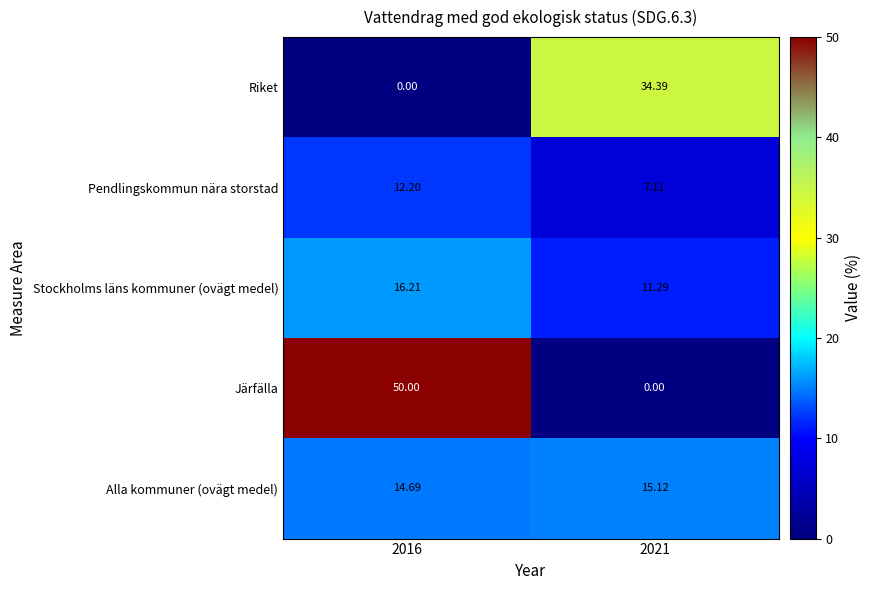

What is the difference between the highest and lowest values at 2021?

34.4